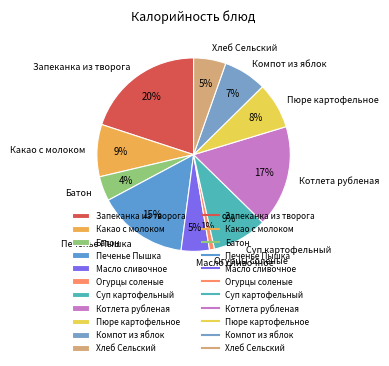

Is it true that Компот из яблок is 7% of the pie?

True